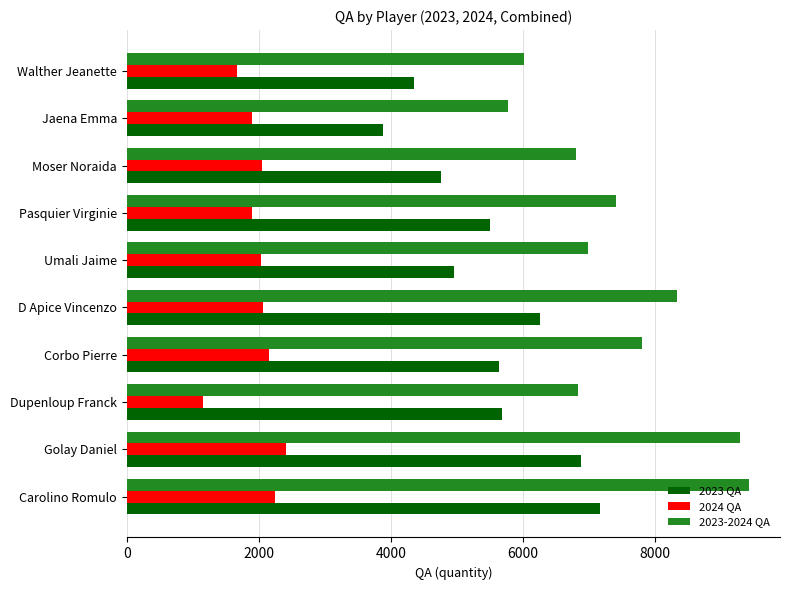

Which series has the largest total across all categories?

2023-2024 QA